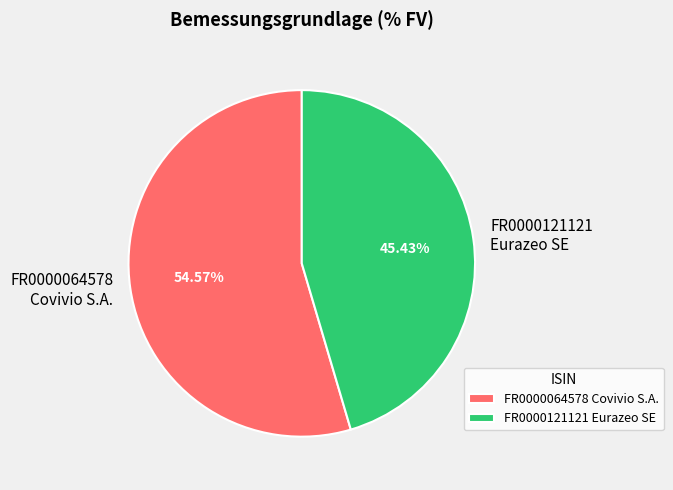

Which has a higher value, FR0000121121 Eurazeo SE or FR0000064578 Covivio S.A.?

FR0000064578 Covivio S.A.